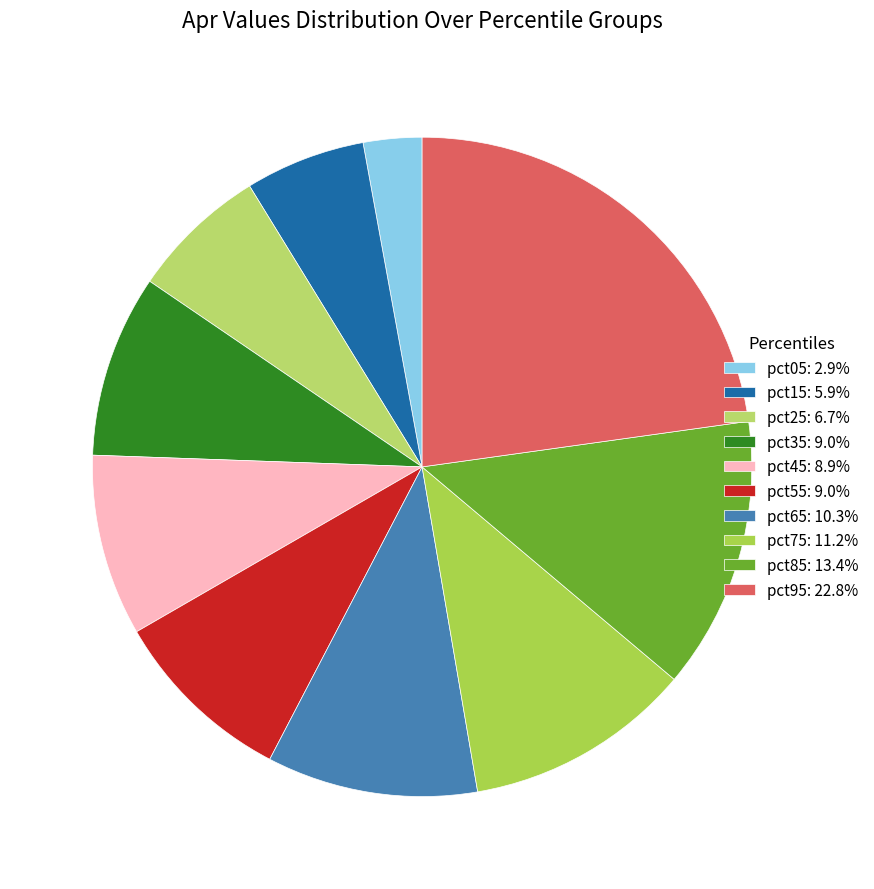

The pct95 slice represents 23% of the pie. True or false?

True